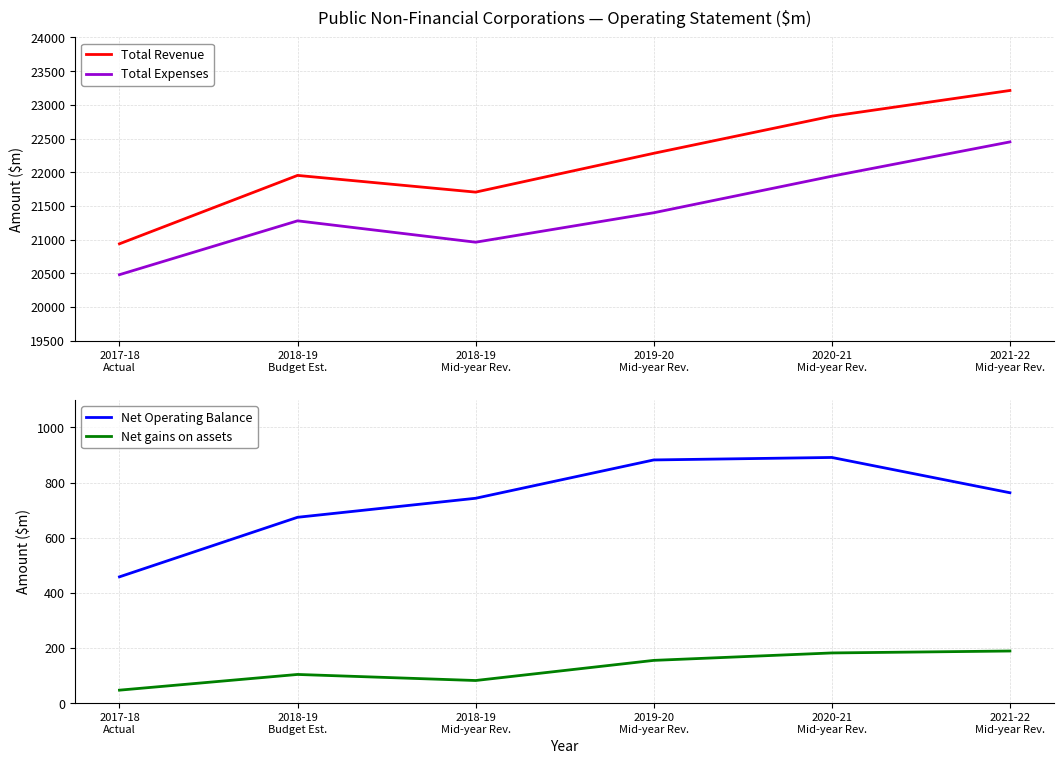

Is it true that Total Revenue equals 23213 at 2021-22
Mid-year Rev.?

True